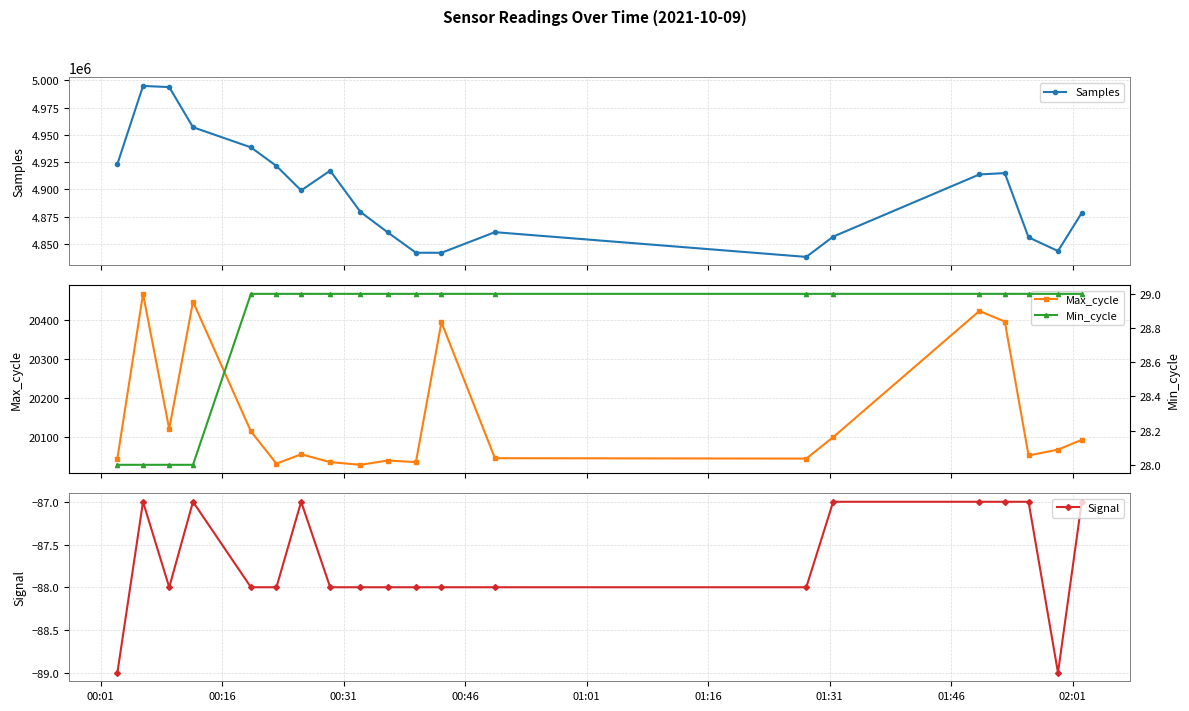

What is the minimum value for Samples?

4838069